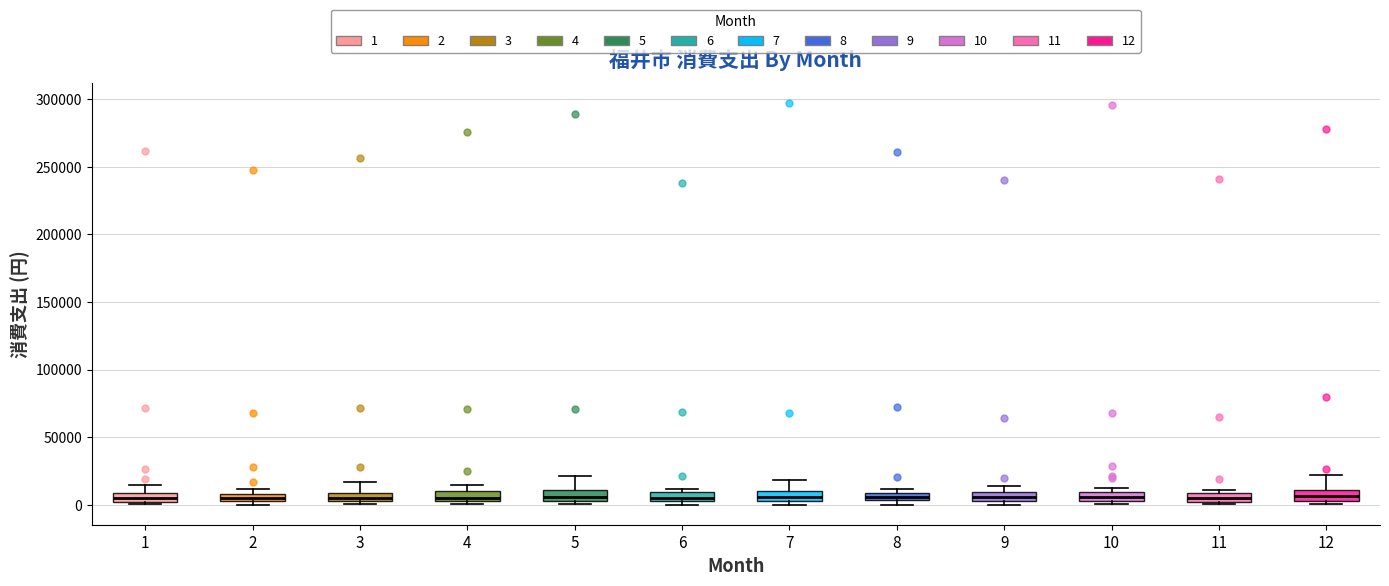

Where is the lower edge of the box at x = 5 on the y-axis? The values are not printed on the chart, so give them approximately, as read against the axis.

5000